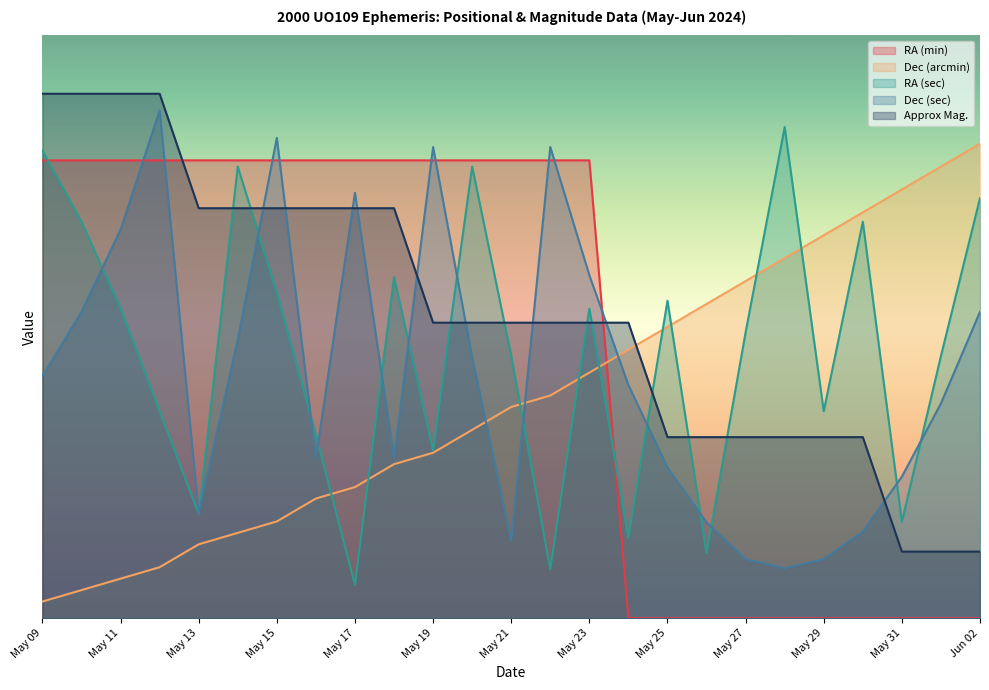

Is the value of RA (min) at May 21 greater than the value of Approx Mag. at May 27?

Yes